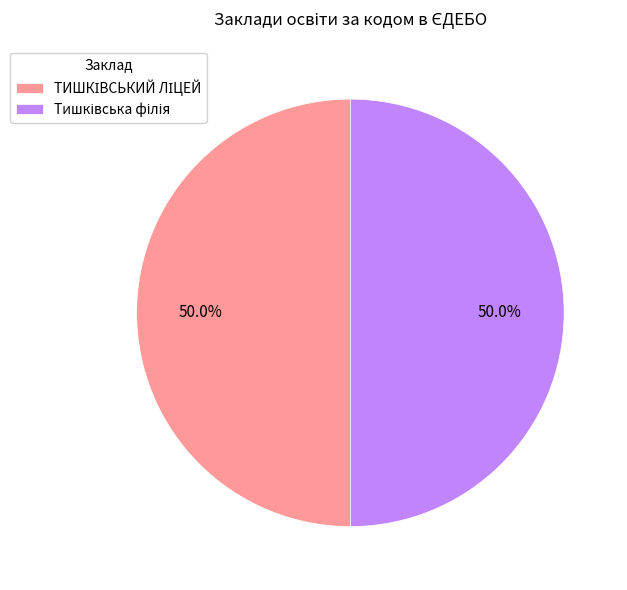

How many segments does this pie chart have?

2